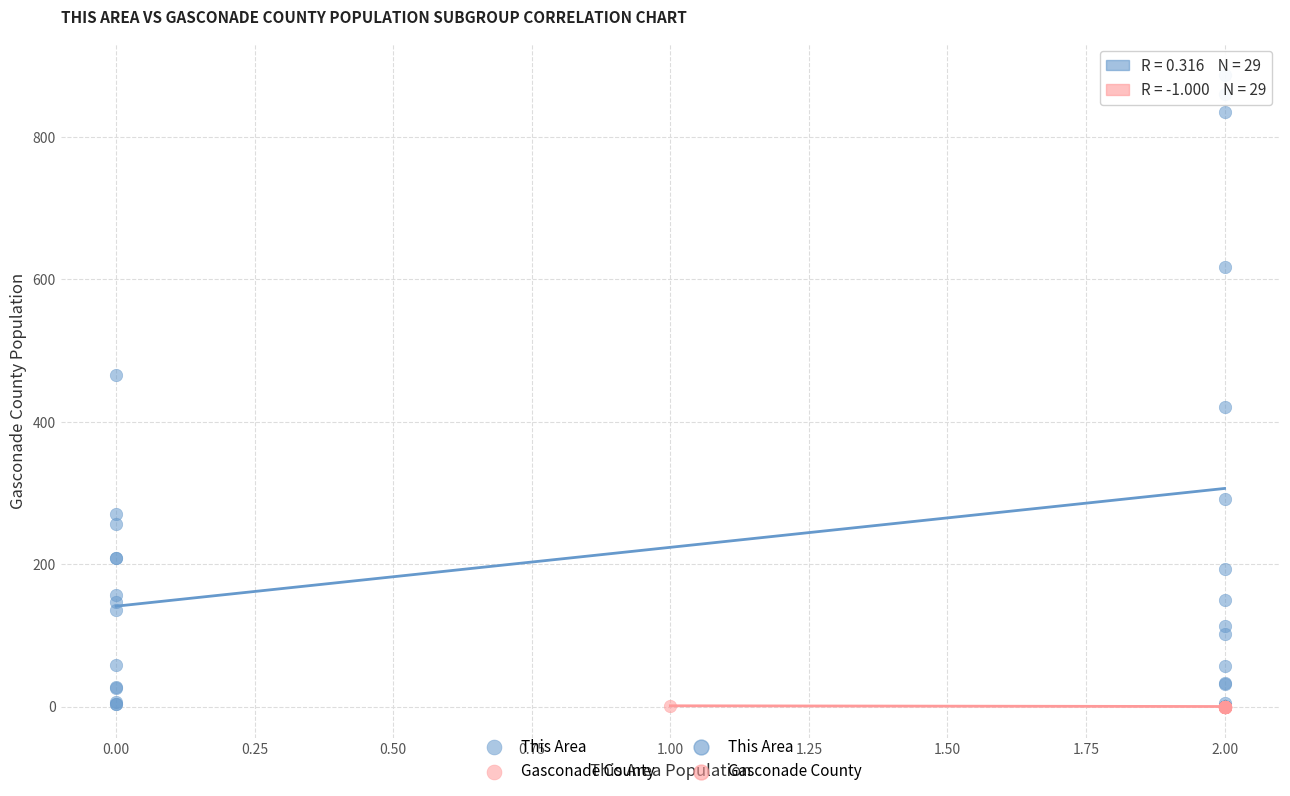

Which series contains the highest Y value?

This Area